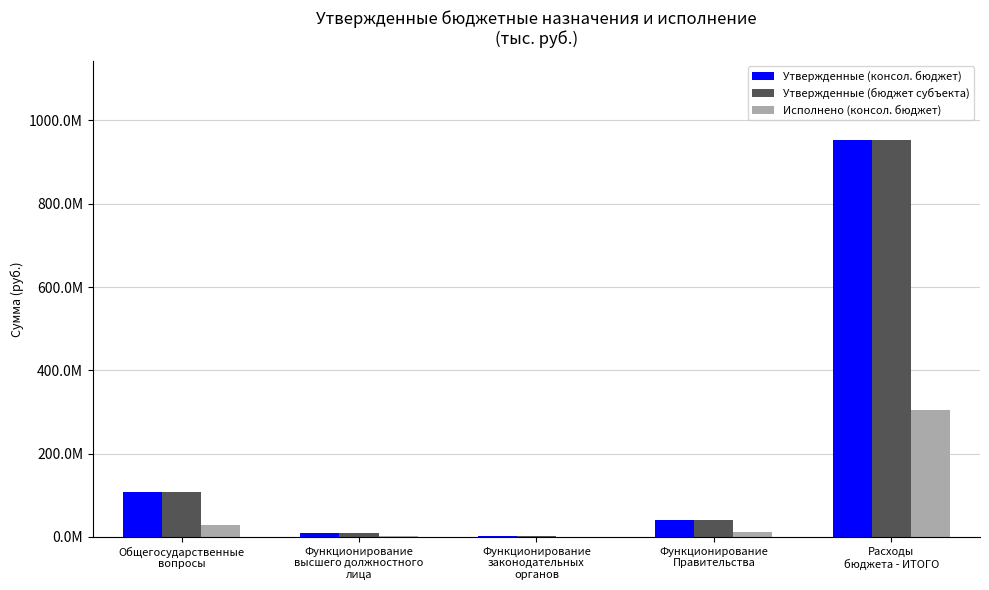

Are the bars grouped side by side (vs. stacked)?

Yes